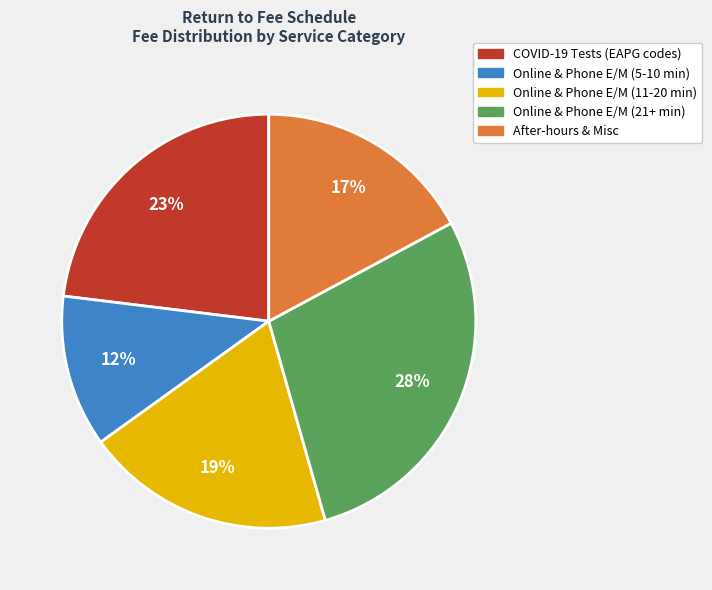

To the nearest percent, what is the average slice percentage?

20%